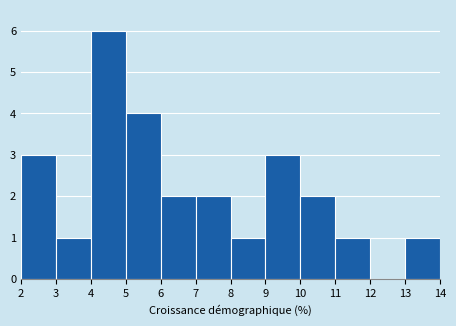

Reading left to right, transcribe this chart: for each bar, give the range it covers on the x-axis and its height. The values are not printed on the chart, so give them approximately, as read against the axis.

2 to 3: 3
3 to 4: 1
4 to 5: 6
5 to 6: 4
6 to 7: 2
7 to 8: 2
8 to 9: 1
9 to 10: 3
10 to 11: 2
11 to 12: 1
12 to 13: 0
13 to 14: 1